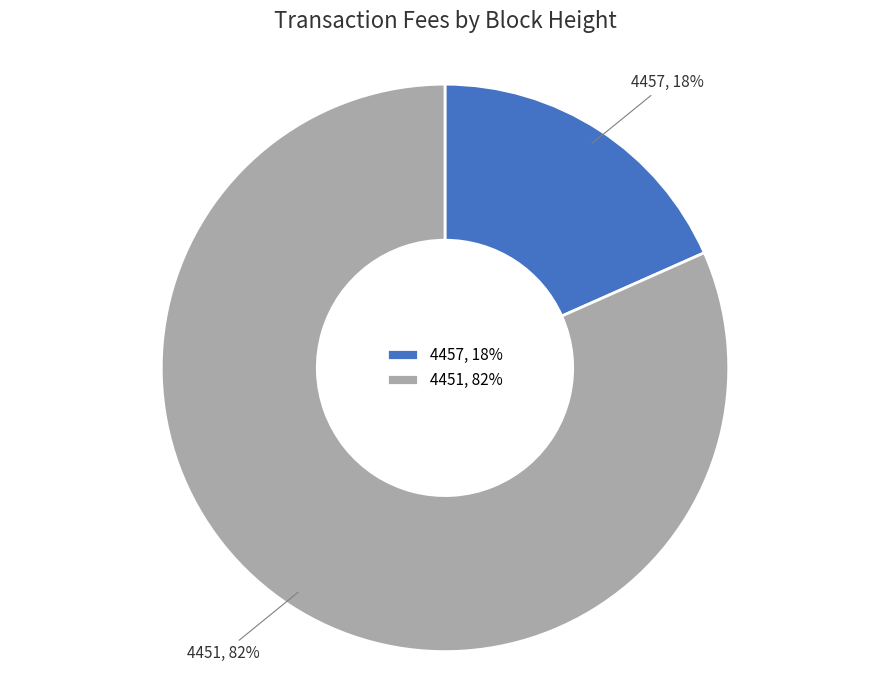

What percentage is the 4451 slice, to the nearest percent?

82%